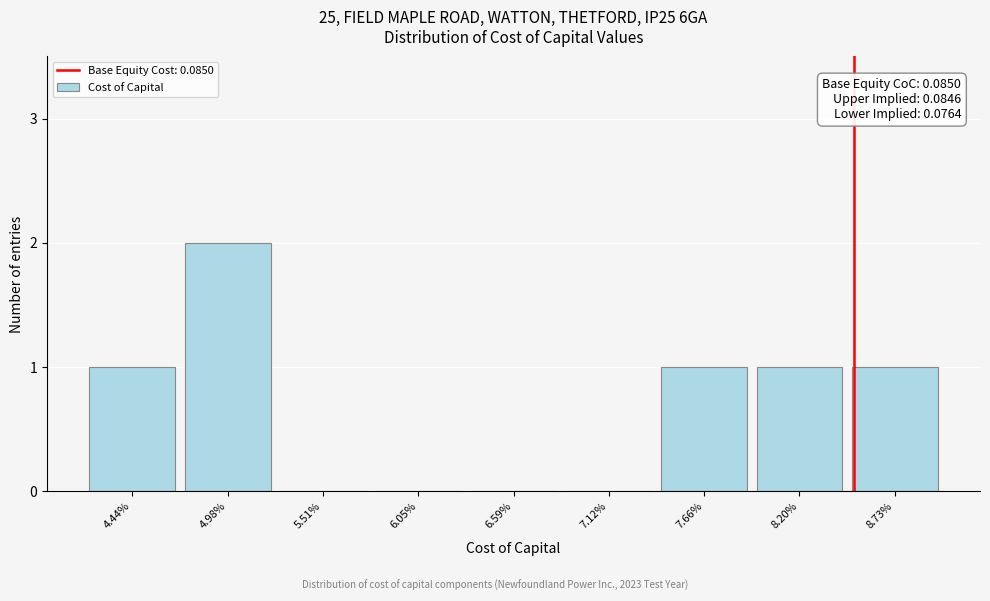

Reading left to right, list all the values displayed in this chart.

4.44%=1	4.98%=2	5.51%=0	6.05%=0	6.59%=0	7.12%=0	7.66%=1	8.20%=1	8.73%=1